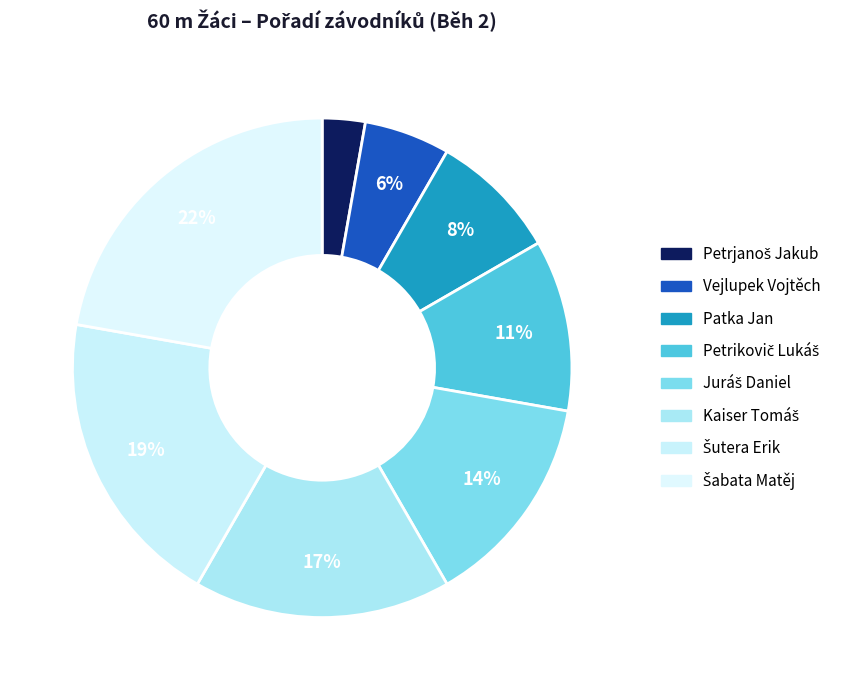

Count the number of slices in the pie.

8